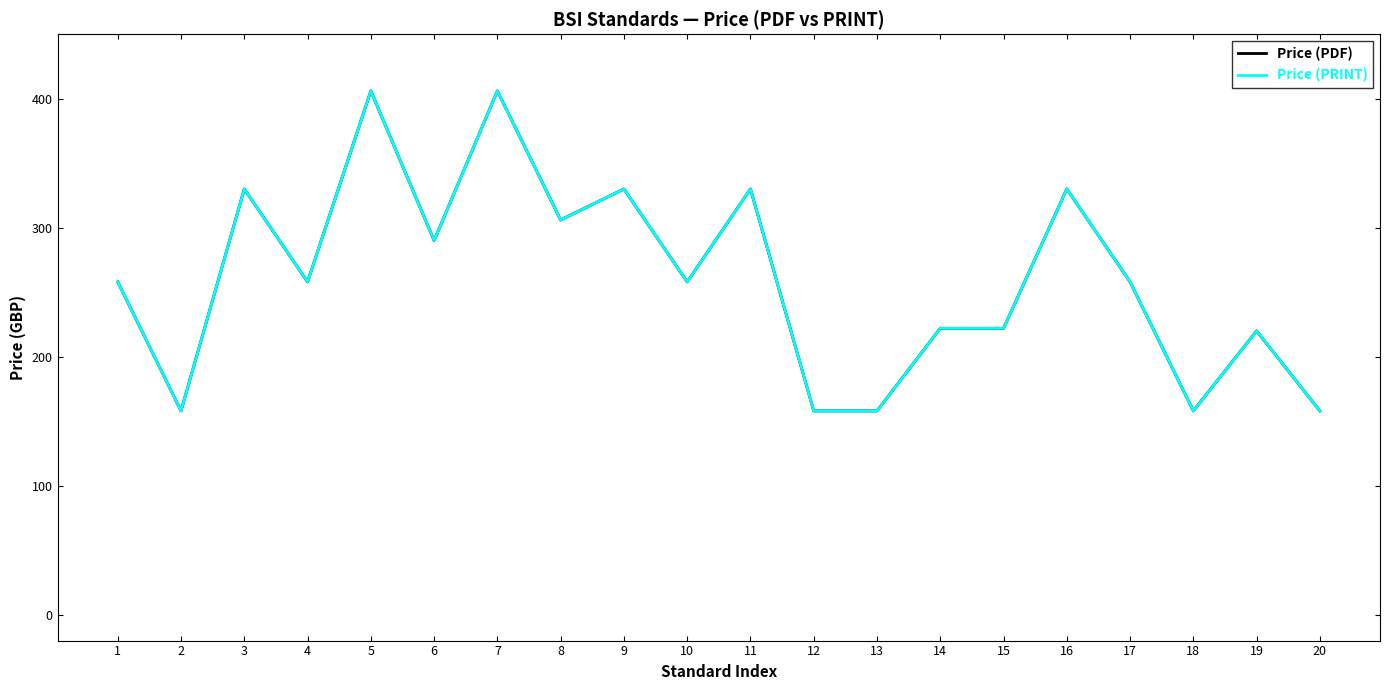

What is the average value of the Price (PDF) series?

261